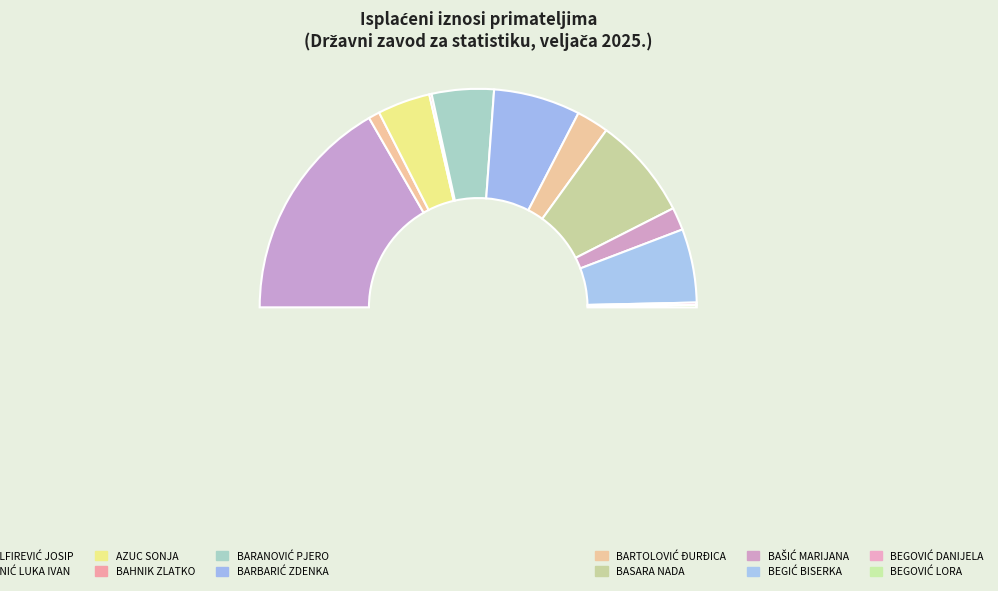

To the nearest percent, what portion does BASARA NADA represent?

15%